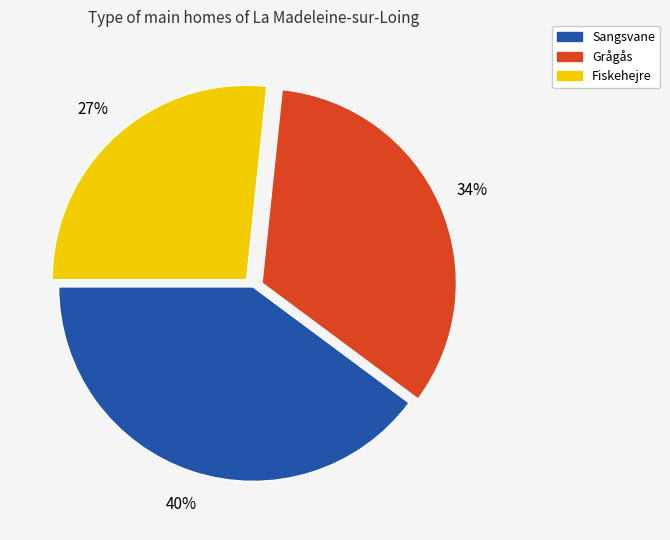

To the nearest percent, what is the average slice percentage?

33%